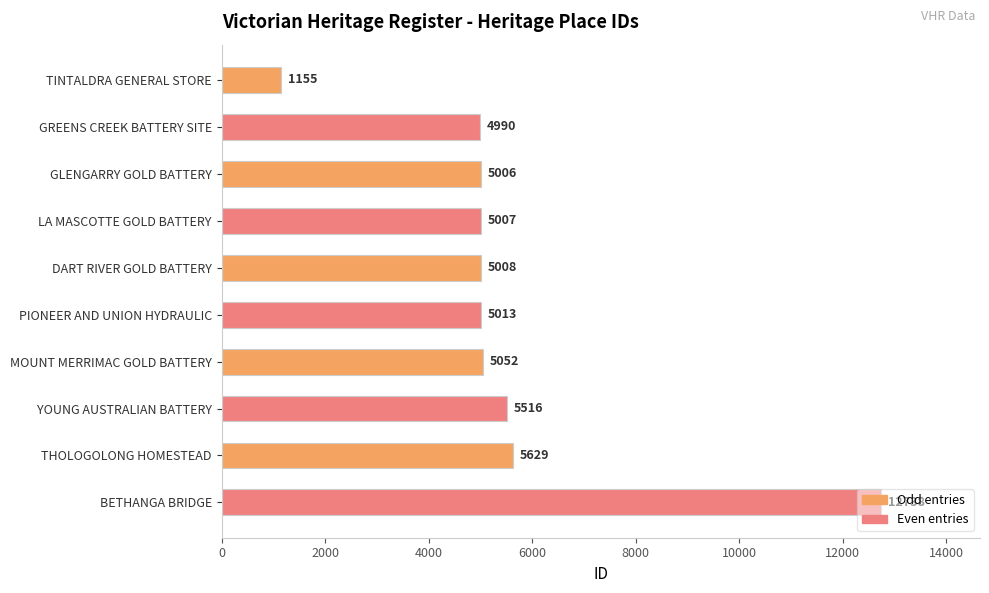

What is the smallest value displayed?

1155